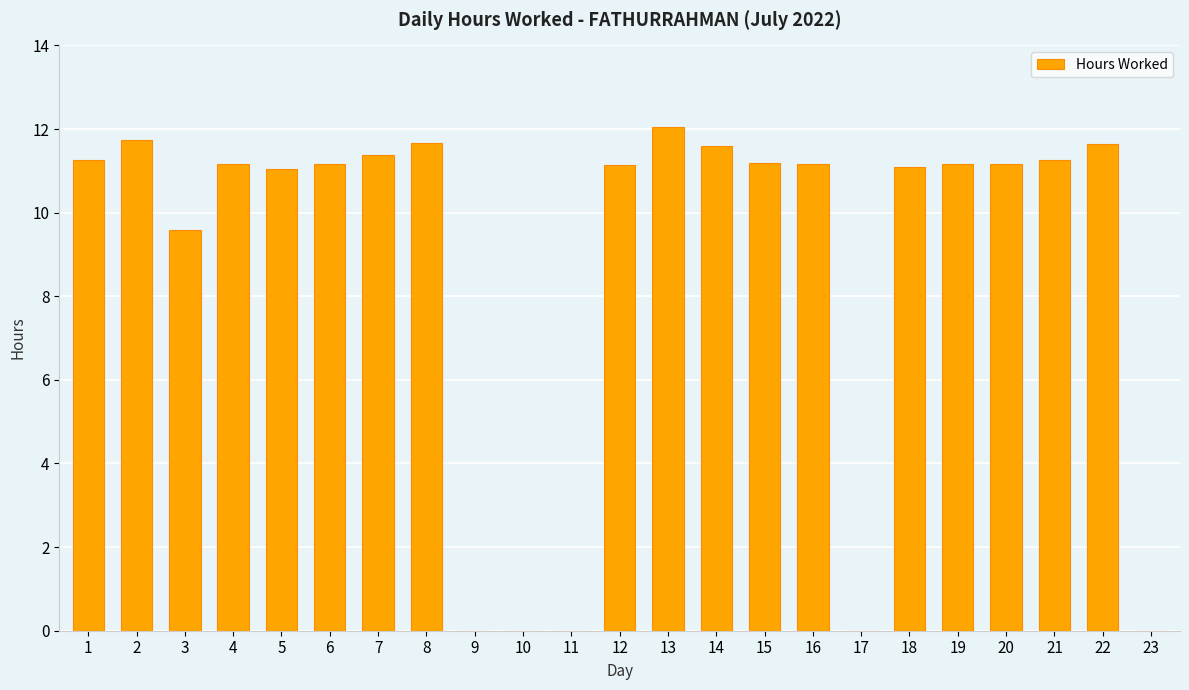

Which has a higher value, 9 or 5?

5